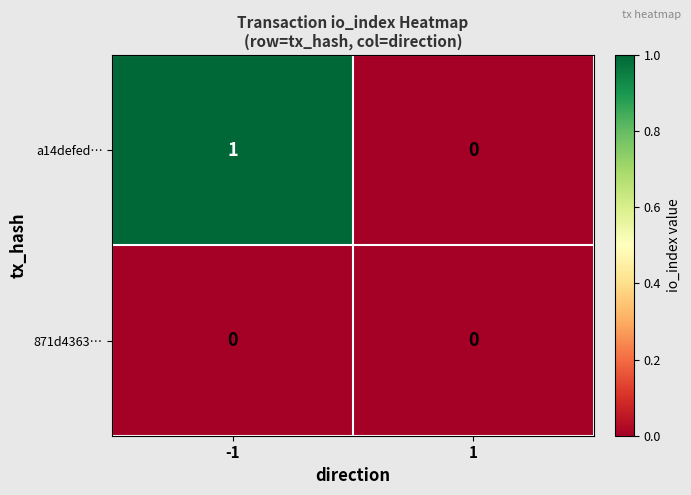

Is it true that a14defed… equals 0 at 1?

True